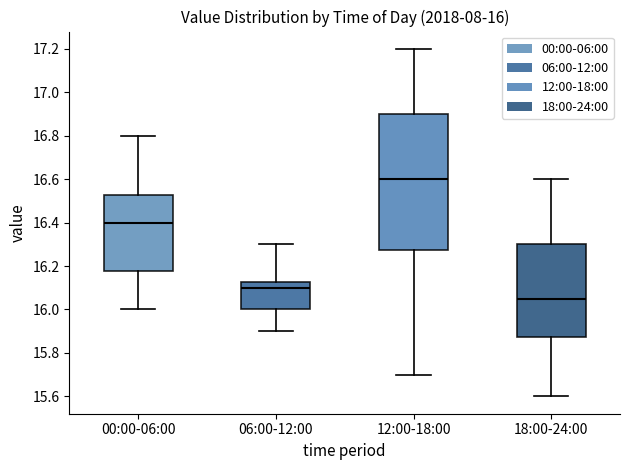

Which box is the tallest, from its lower edge to its upper edge?

12:00-18:00